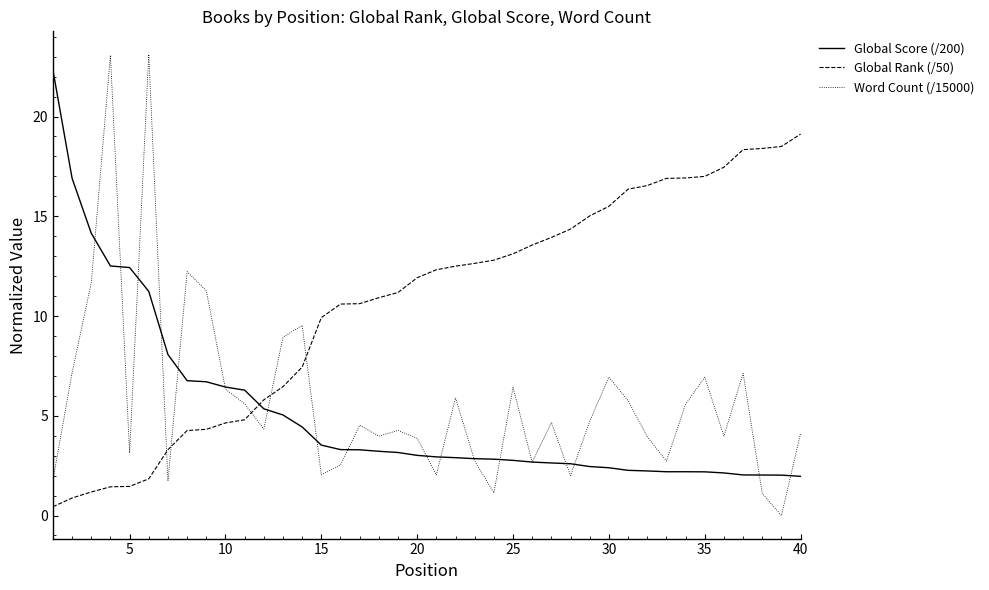

What is the maximum value for Global Rank (/50)?

19.1